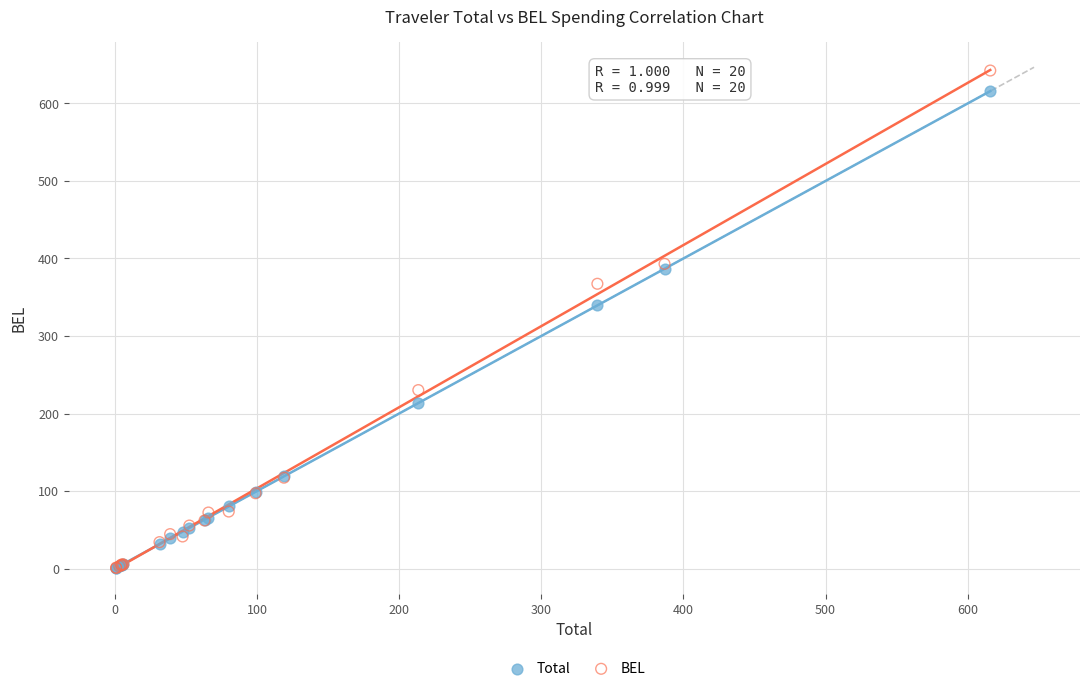

What are all the series names shown in the legend?

Total, BEL